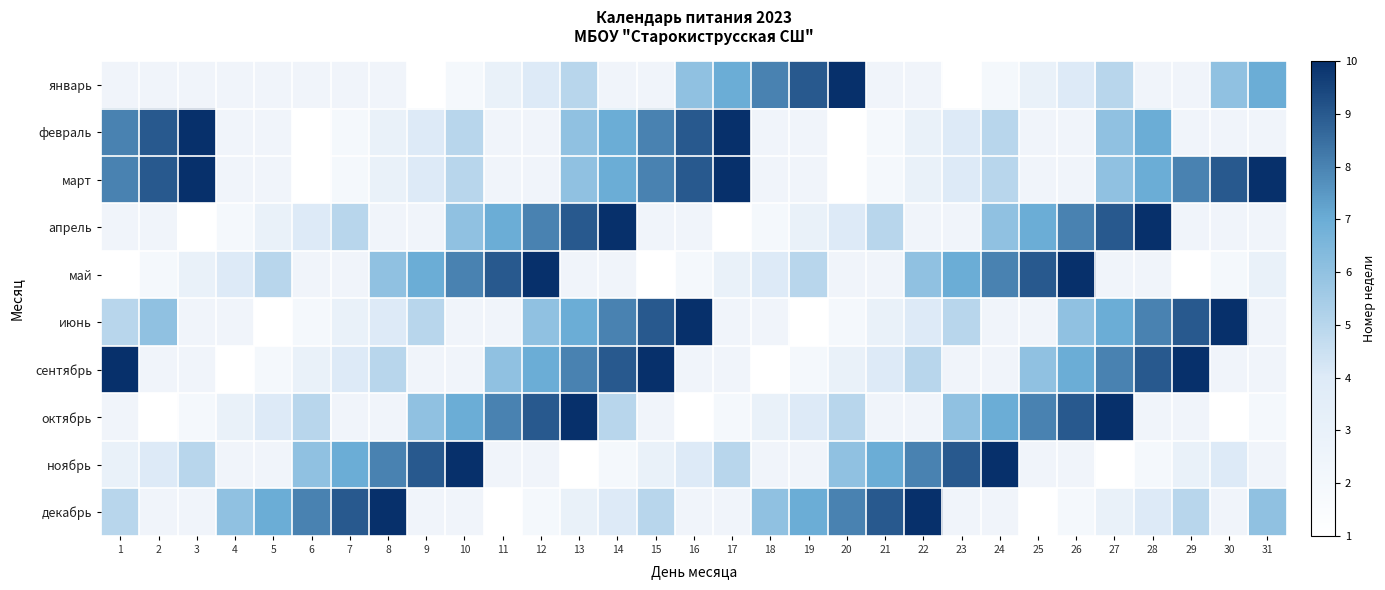

True or false: сентябрь has a value of 9.4 at 25.

False